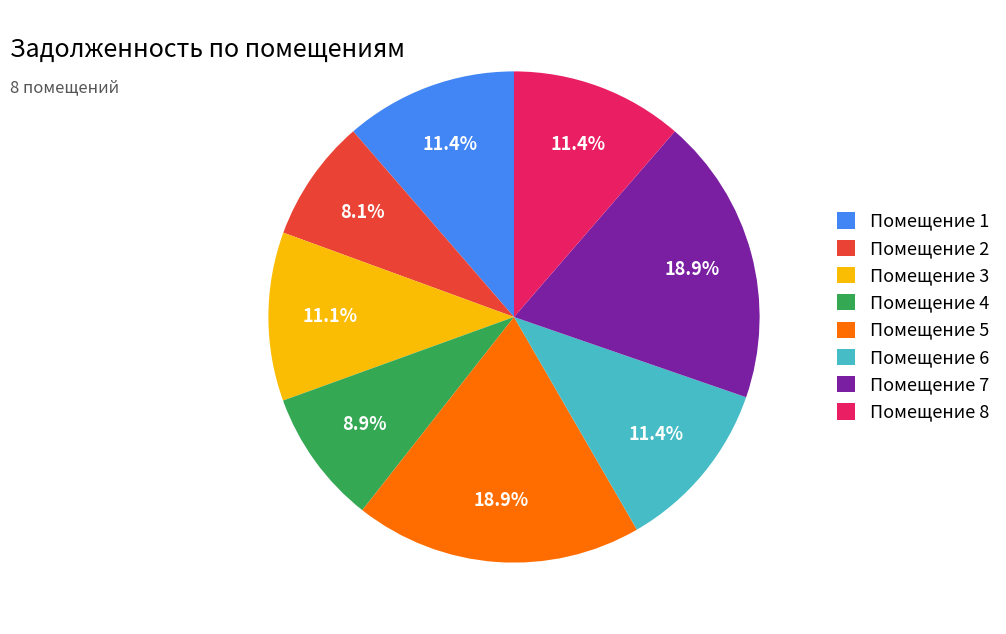

Which slice is the smallest?

Помещение 2